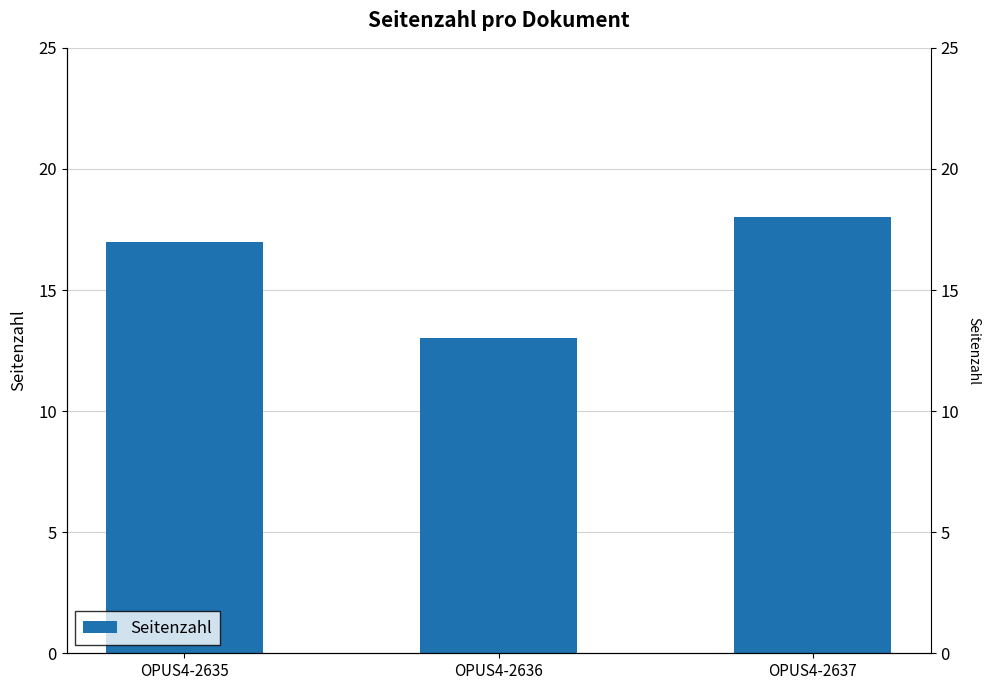

What is the sum of the values at OPUS4-2635 and OPUS4-2636?

30